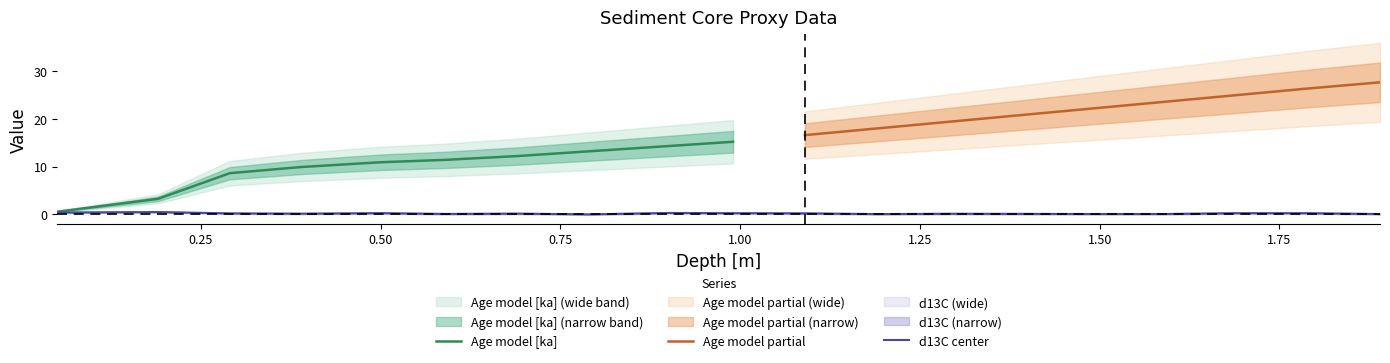

How many interior local valleys (lower than both neighbors) does the data have?

4